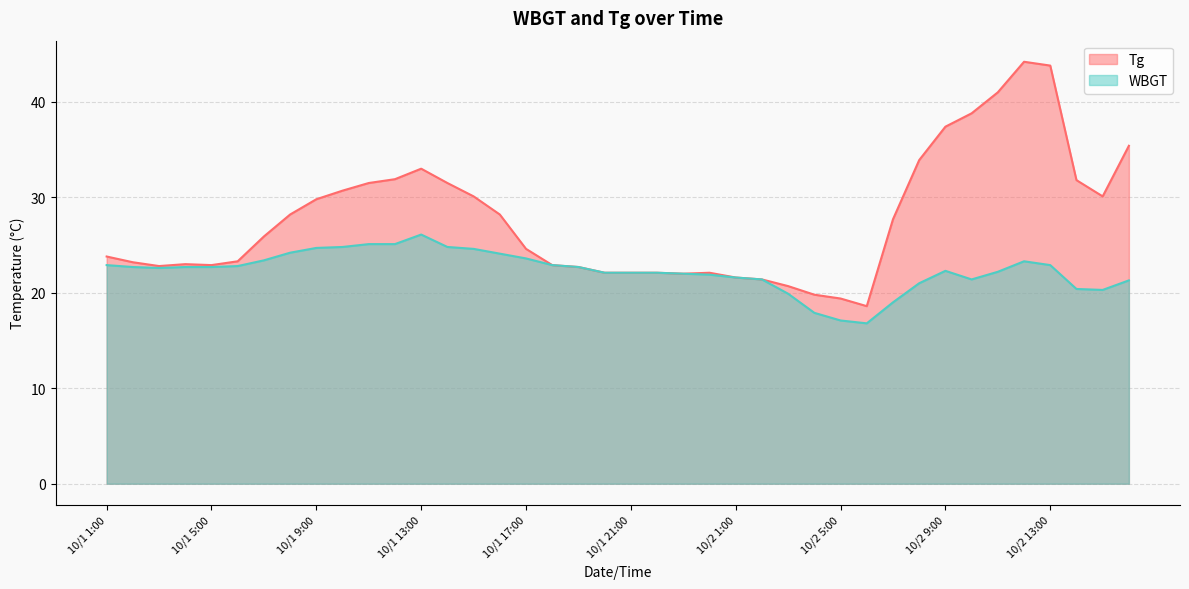

True or false: Tg and WBGT cross at least once.

False